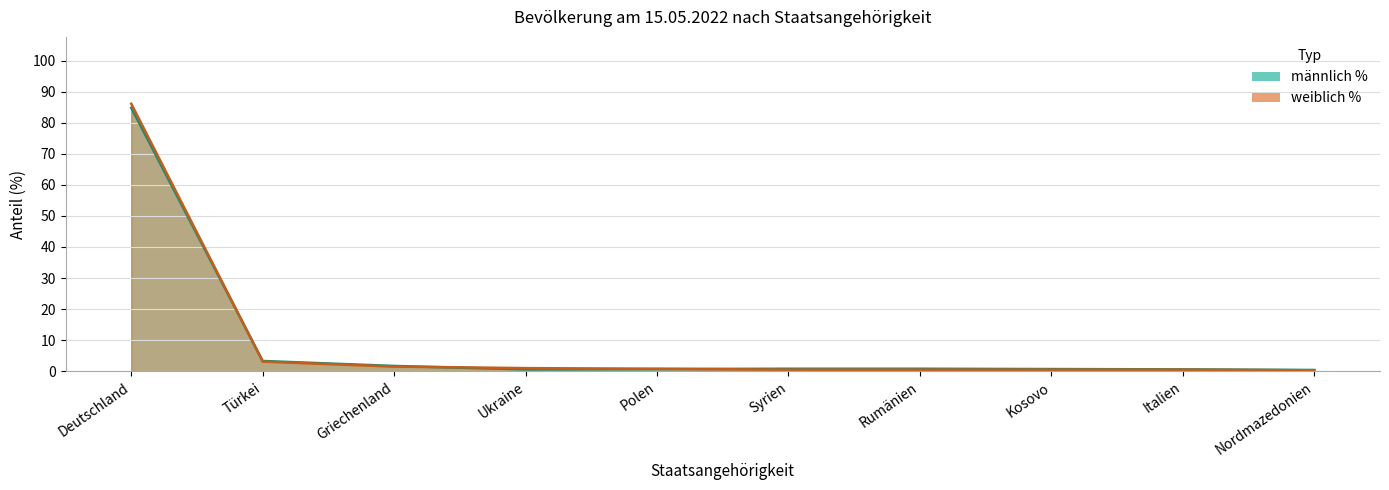

After their last crossing, which series has the higher values: weiblich % or männlich %?

männlich %